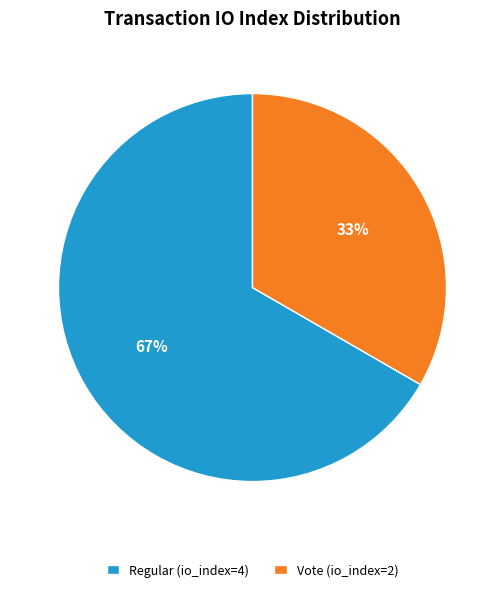

What is the smallest slice in the pie chart?

Vote (io_index=2)